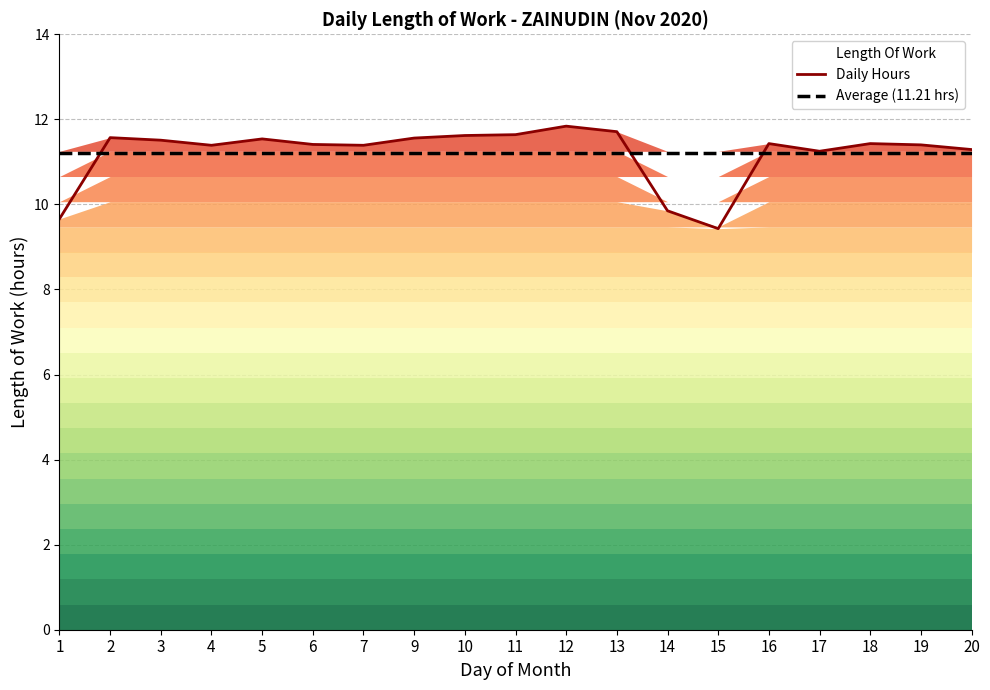

Reading right to left, transcribe all the data shown in this chart.

Daily Hours: 20=11.3	19=11.4	18=11.4	17=11.2	16=11.4	15=9.4	14=9.8	13=11.7	12=11.8	11=11.6	10=11.6	9=11.6	7=11.4	6=11.4	5=11.5	4=11.4	3=11.5	2=11.6	1=9.7
Average (11.21 hrs): 20=11.2	19=11.2	18=11.2	17=11.2	16=11.2	15=11.2	14=11.2	13=11.2	12=11.2	11=11.2	10=11.2	9=11.2	7=11.2	6=11.2	5=11.2	4=11.2	3=11.2	2=11.2	1=11.2